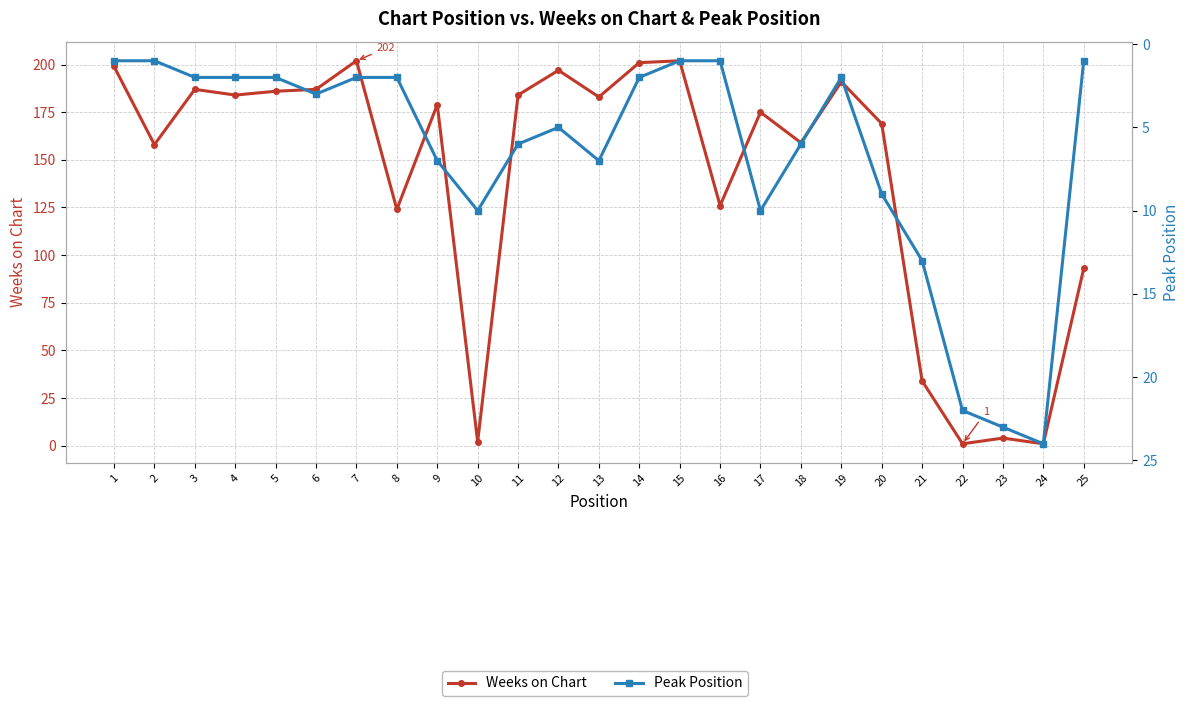

At 25, list the series in order from smallest to largest.

Peak Position, Weeks on Chart